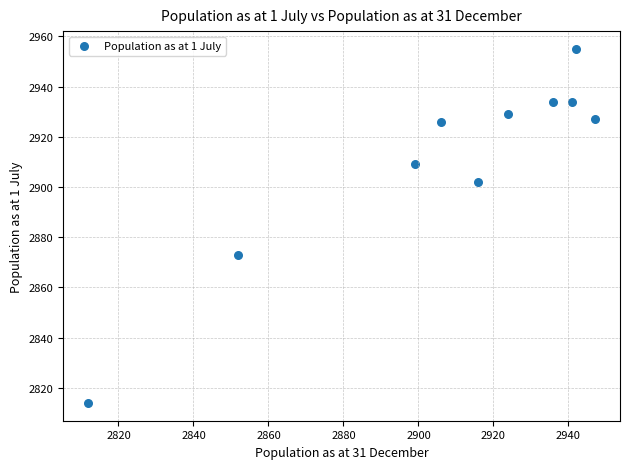

What is the range of X values (max minus min)?

135